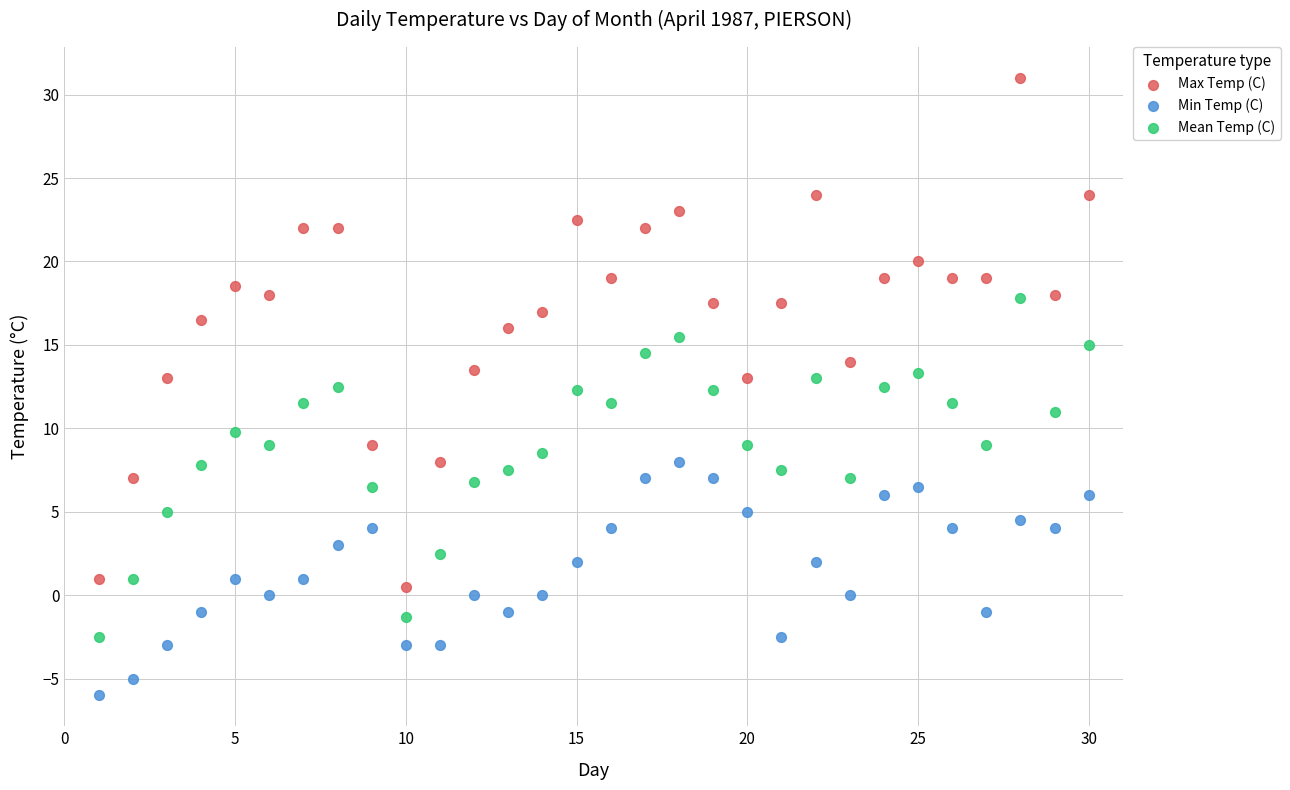

Which series contains the lowest Y value?

Min Temp (C)